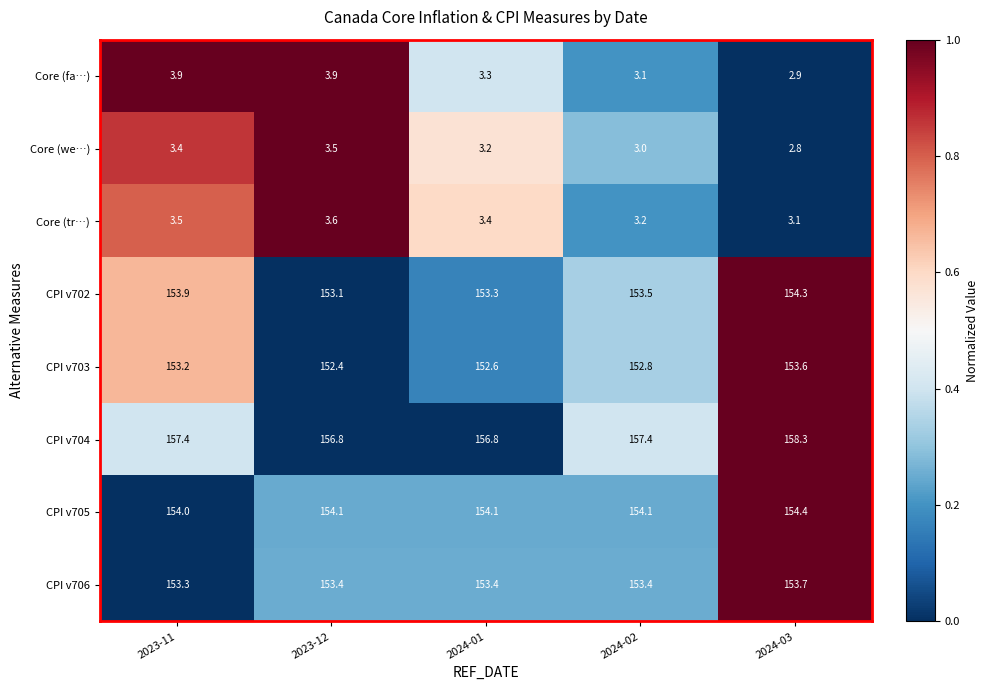

Is it true that CPI v705 equals 154.0 at 2023-11?

True